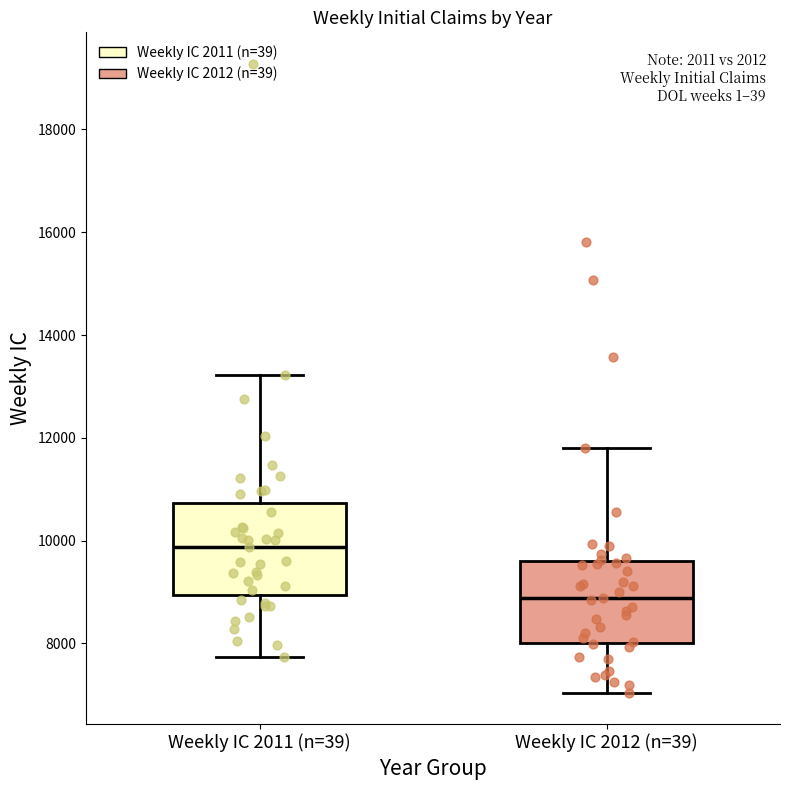

Reading left to right, transcribe this box plot: for each box, give where its median line is, the range the box spans, and where its two whiskers end, as read against the y-axis. The values are not printed on the chart, so give them approximately, as read against the axis.

Weekly IC 2011 (n=39): median 9800, box 9000 to 10800, whiskers 7800 to 13200
Weekly IC 2012 (n=39): median 8800, box 8000 to 9600, whiskers 7000 to 11800